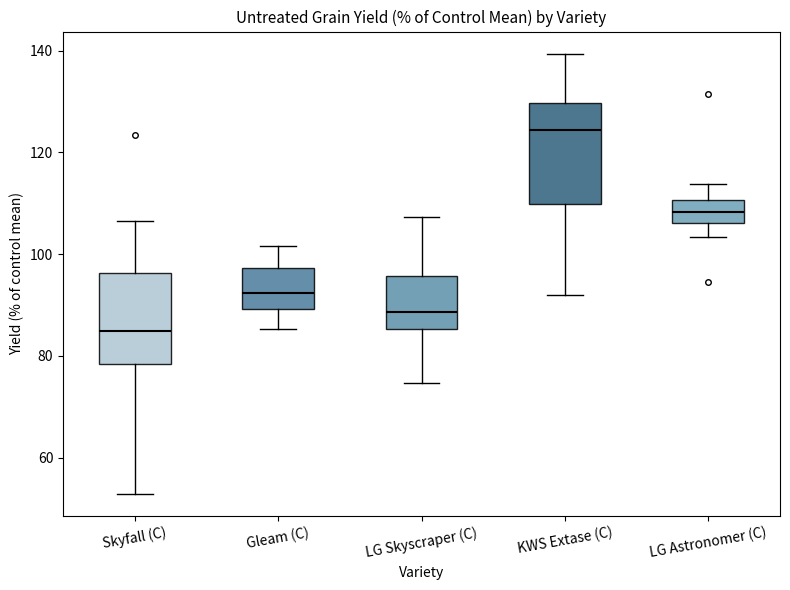

Where does the median line of the box for Skyfall (C) sit on the y-axis? The values are not printed on the chart, so give them approximately, as read against the axis.

84